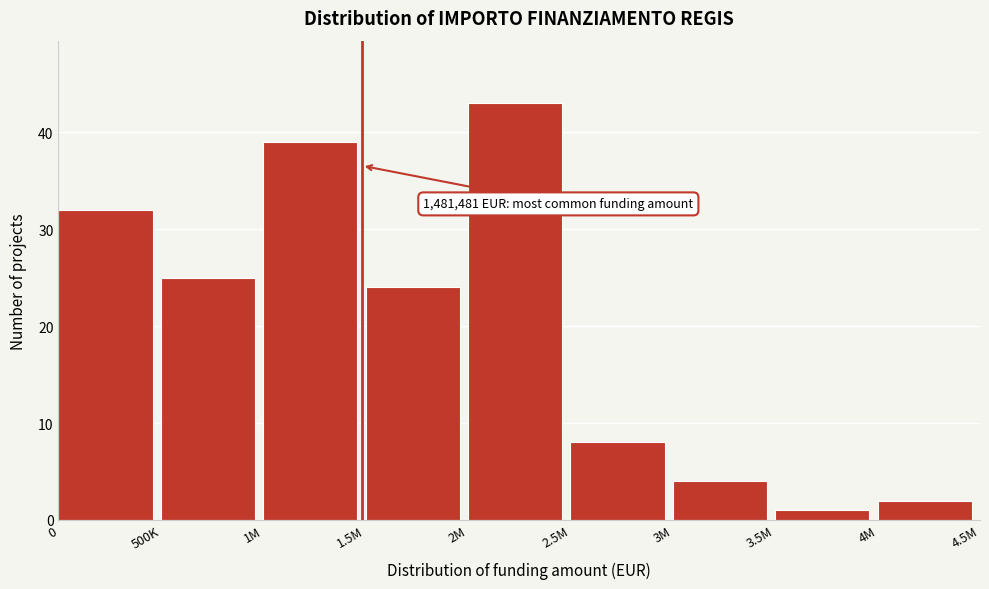

Reading left to right, list all the values displayed in this chart.

32	25	39	24	43	8	4	1	2